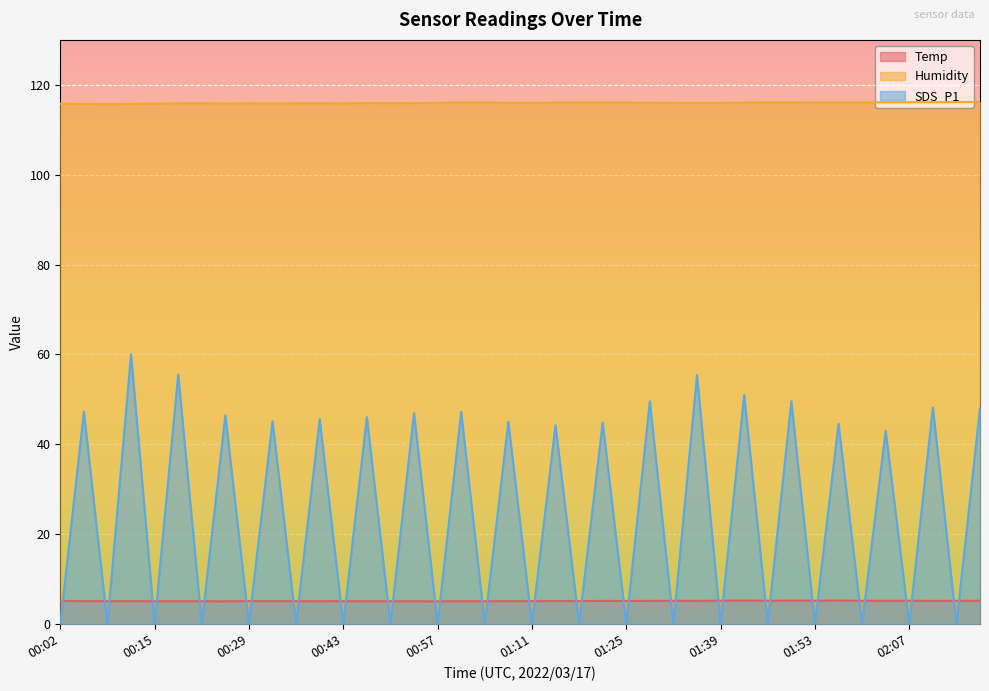

Reading left to right, list all the values displayed in this chart.

Temp: 00:02=5.1	00:05=5.1	00:09=5.1	00:12=5.1	00:15=5.1	00:19=5.1	00:22=5.1	00:26=5.0	00:29=5.1	00:33=5.1	00:36=5.1	00:40=5.1	00:43=5.1	00:47=5.1	00:50=5.1	00:54=5.1	00:57=5.0	01:01=5.1	01:04=5.1	01:08=5.1	01:11=5.1	01:15=5.1	01:18=5.1	01:22=5.2	01:25=5.1	01:28=5.2	01:32=5.2	01:35=5.2	01:39=5.2	01:42=5.2	01:46=5.2	01:49=5.2	01:53=5.2	01:56=5.2	02:00=5.2	02:03=5.2	02:07=5.2	02:14=5.2	02:18=5.2	02:21=5.2
Humidity: 00:02=115.8	00:05=115.8	00:09=115.7	00:12=115.8	00:15=115.8	00:19=115.9	00:22=115.9	00:26=115.9	00:29=115.9	00:33=115.9	00:36=115.9	00:40=115.9	00:43=115.9	00:47=115.9	00:50=115.9	00:54=115.9	00:57=116.0	01:01=116.1	01:04=116.1	01:08=116.0	01:11=116.0	01:15=116.0	01:18=116.1	01:22=116.1	01:25=116.0	01:28=116.0	01:32=116.0	01:35=116.0	01:39=116.0	01:42=116.0	01:46=116.1	01:49=116.1	01:53=116.1	01:56=116.0	02:00=116.1	02:03=116.1	02:07=116.1	02:14=116.1	02:18=116.2	02:21=116.2
SDS_P1: 00:02=0.0	00:05=47.2	00:09=0.0	00:12=60.1	00:15=0.0	00:19=55.5	00:22=0.0	00:26=46.5	00:29=0.0	00:33=45.1	00:36=0.0	00:40=45.6	00:43=0.0	00:47=46.0	00:50=0.0	00:54=47.0	00:57=0.0	01:01=47.2	01:04=0.0	01:08=45.0	01:11=0.0	01:15=44.2	01:18=0.0	01:22=44.8	01:25=0.0	01:28=49.6	01:32=0.0	01:35=55.4	01:39=0.0	01:42=51.0	01:46=0.0	01:49=49.6	01:53=0.0	01:56=44.5	02:00=0.0	02:03=43.0	02:07=0.0	02:14=48.2	02:18=0.0	02:21=48.0